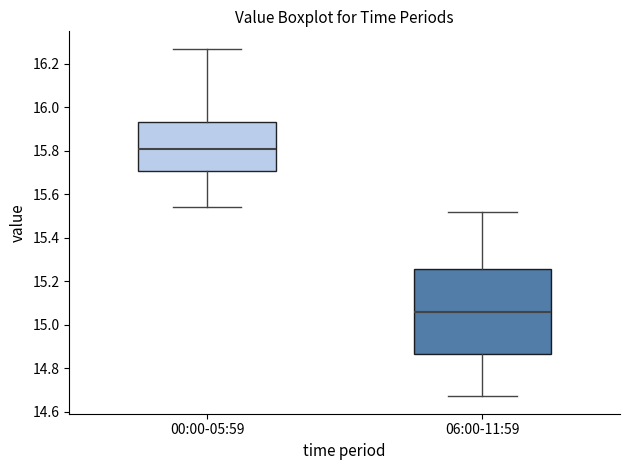

Reading left to right, read every box against the y-axis: the position of its median line, the range the box covers, and the ends of its whiskers. The values are not printed on the chart, so give them approximately, as read against the axis.

00:00-05:59: median 15.82, box 15.70 to 15.94, whiskers 15.54 to 16.28
06:00-11:59: median 15.06, box 14.86 to 15.26, whiskers 14.68 to 15.52